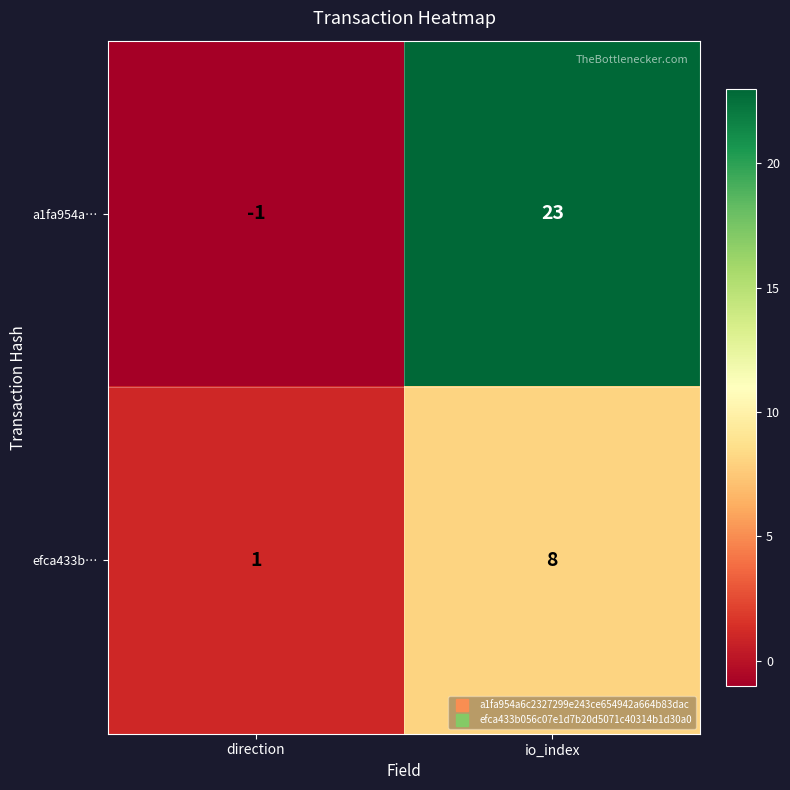

What value does the a1fa954a… series have at io_index, to the nearest 5?

25